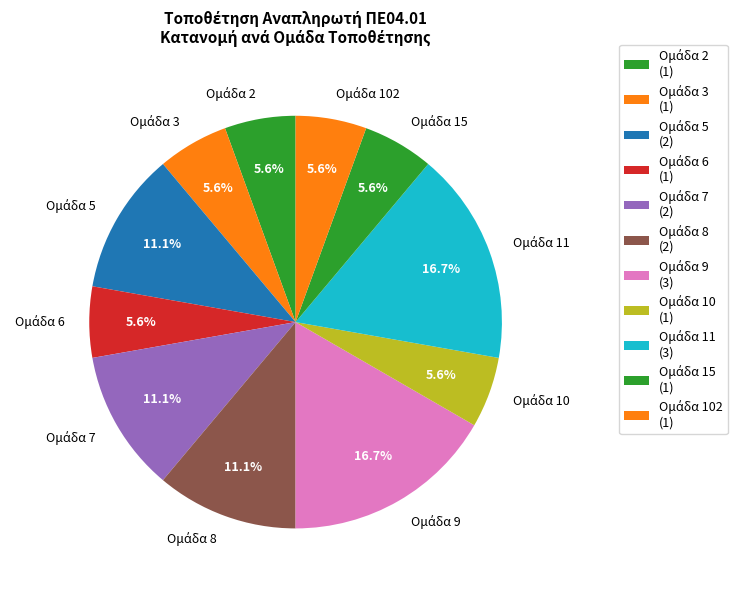

Does any single category account for the majority?

No